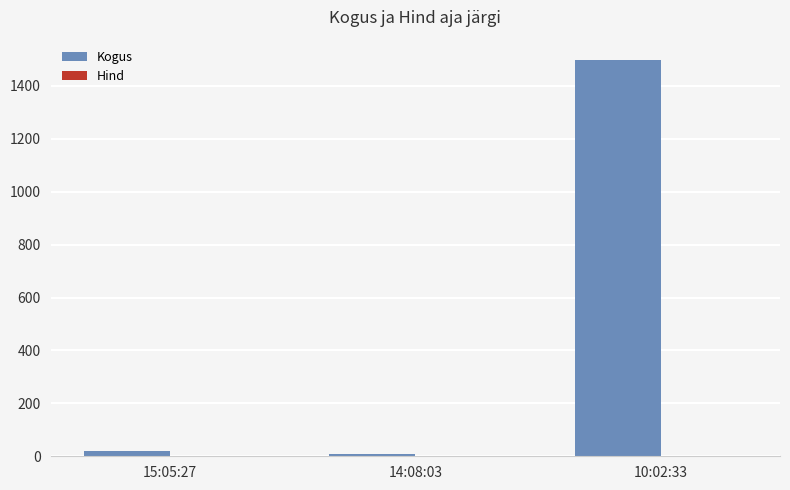

At which category is the sum across all series the highest?

10:02:33